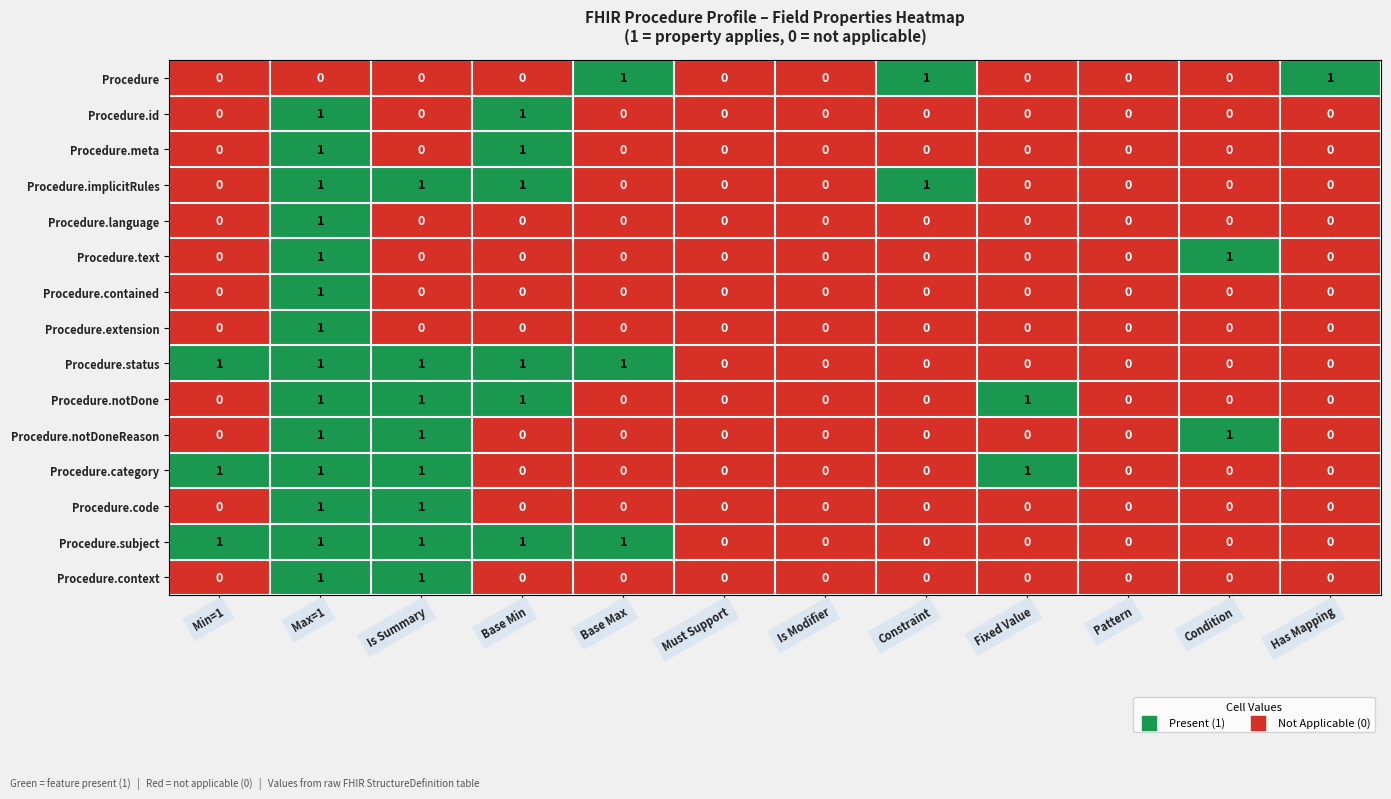

How many categories are shown in the chart?

12